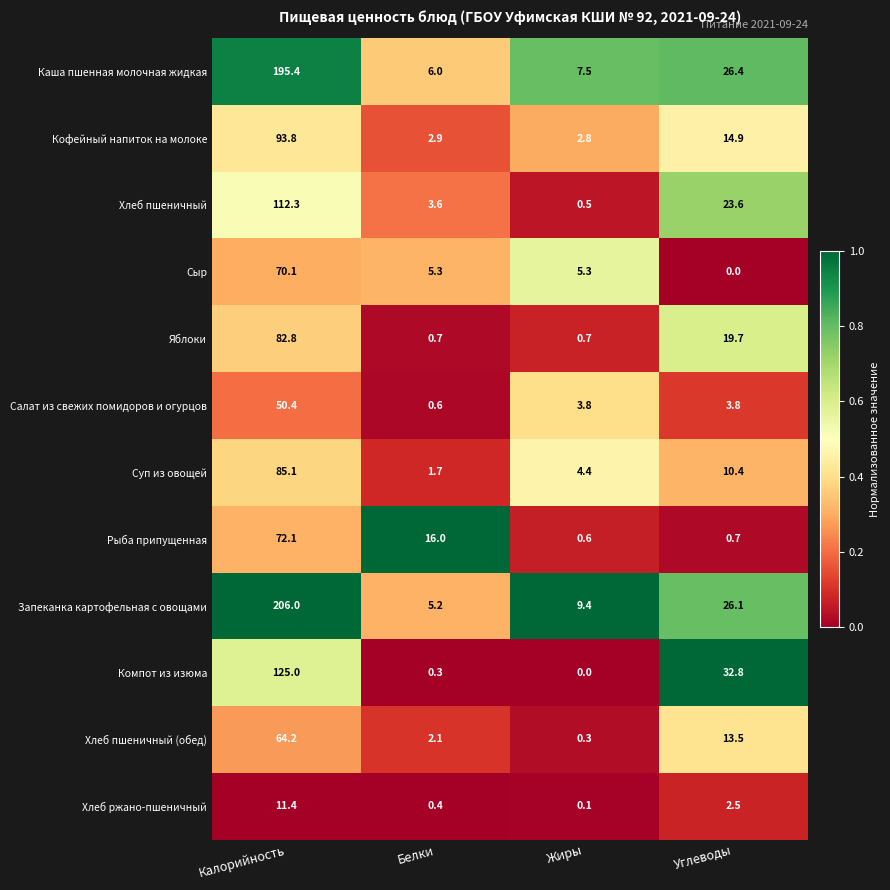

At which category is the sum across all series the highest?

Калорийность